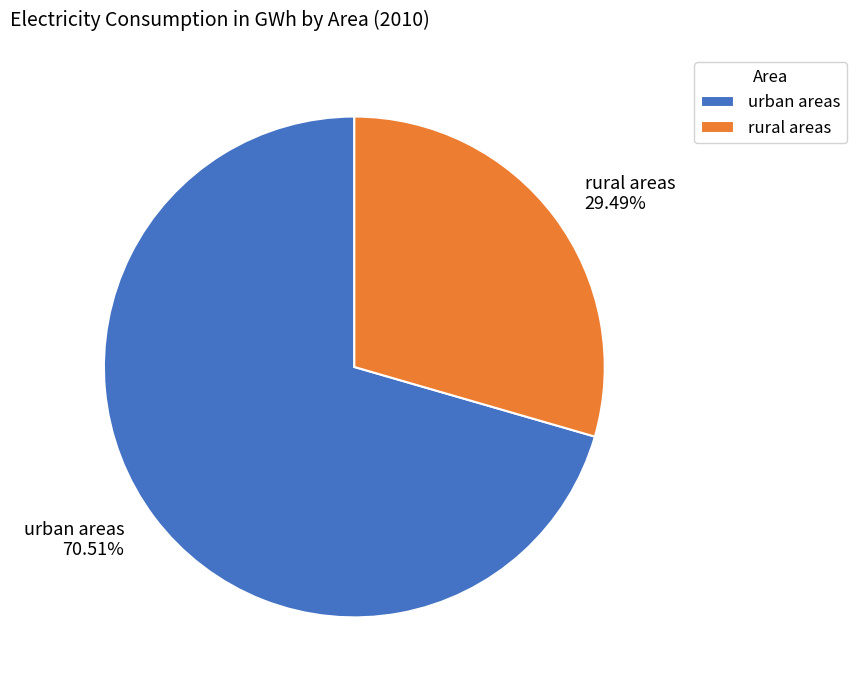

What portion of the pie excludes urban areas?

29.5%